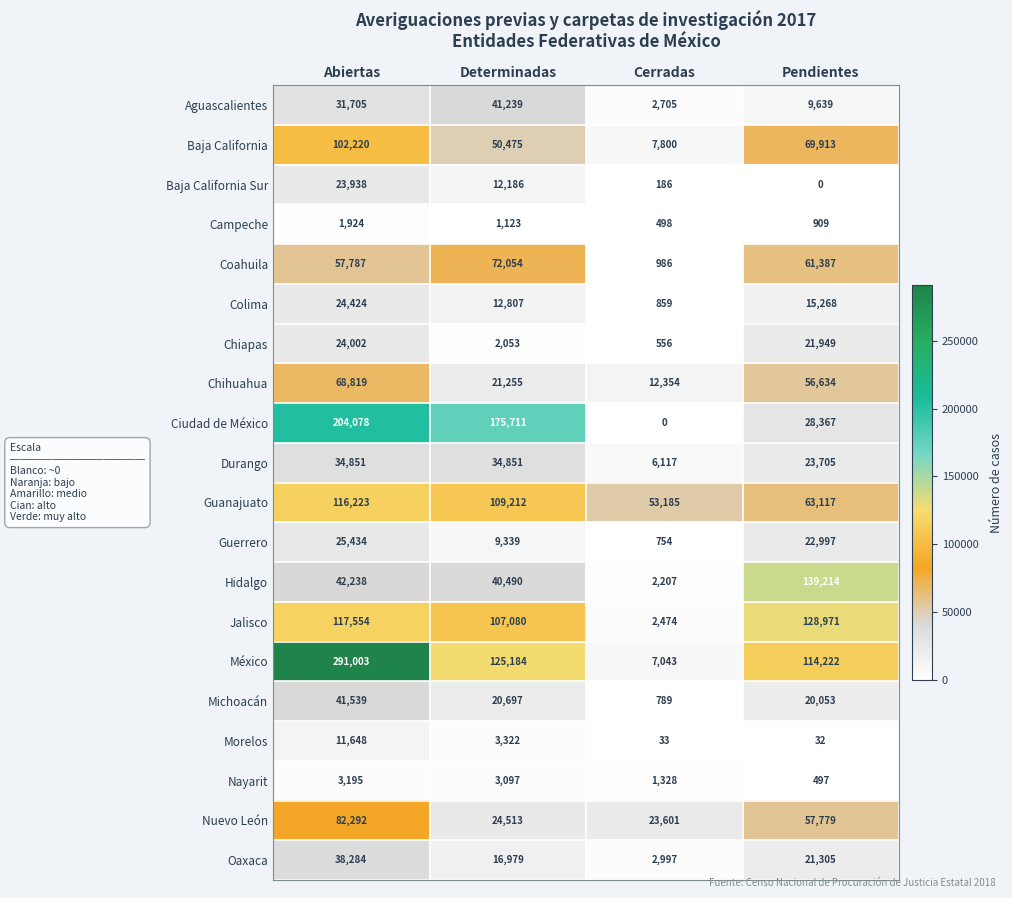

Is it true that Oaxaca equals 36800 at Pendientes?

False